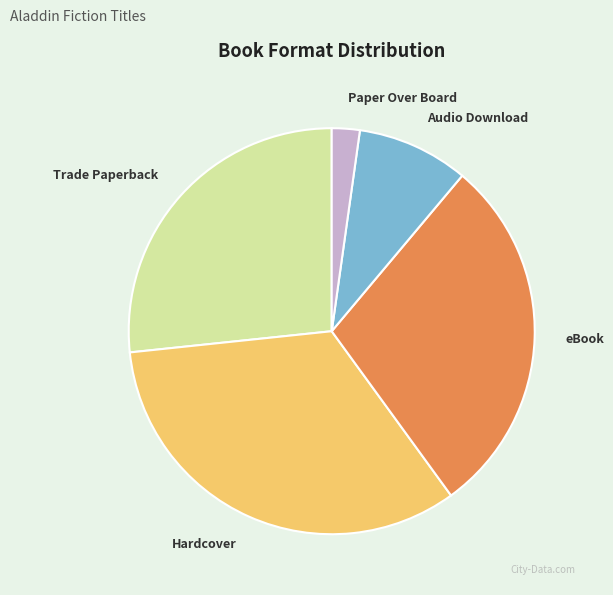

How many slices are in this pie chart?

5